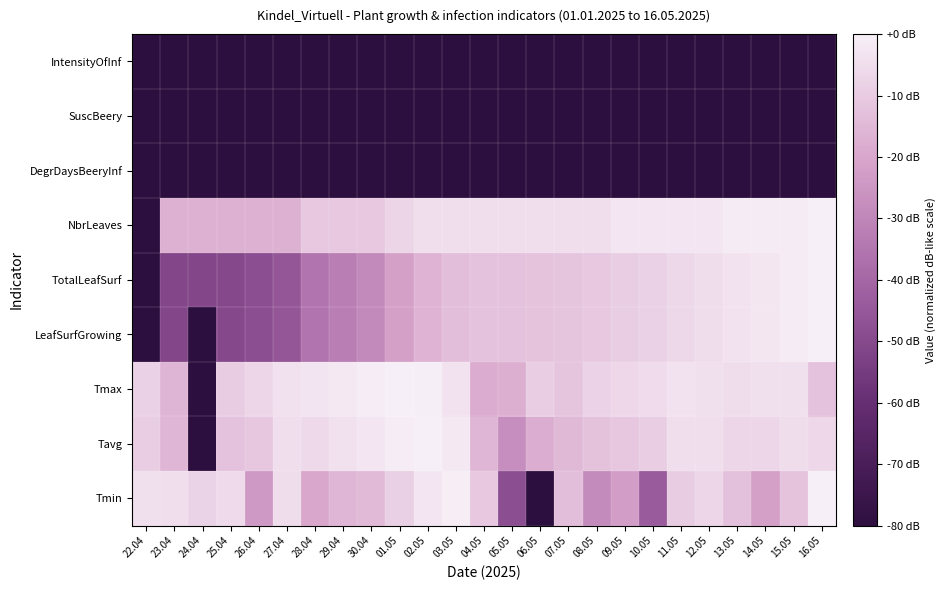

What is the minimum value shown in the chart?

-80.0